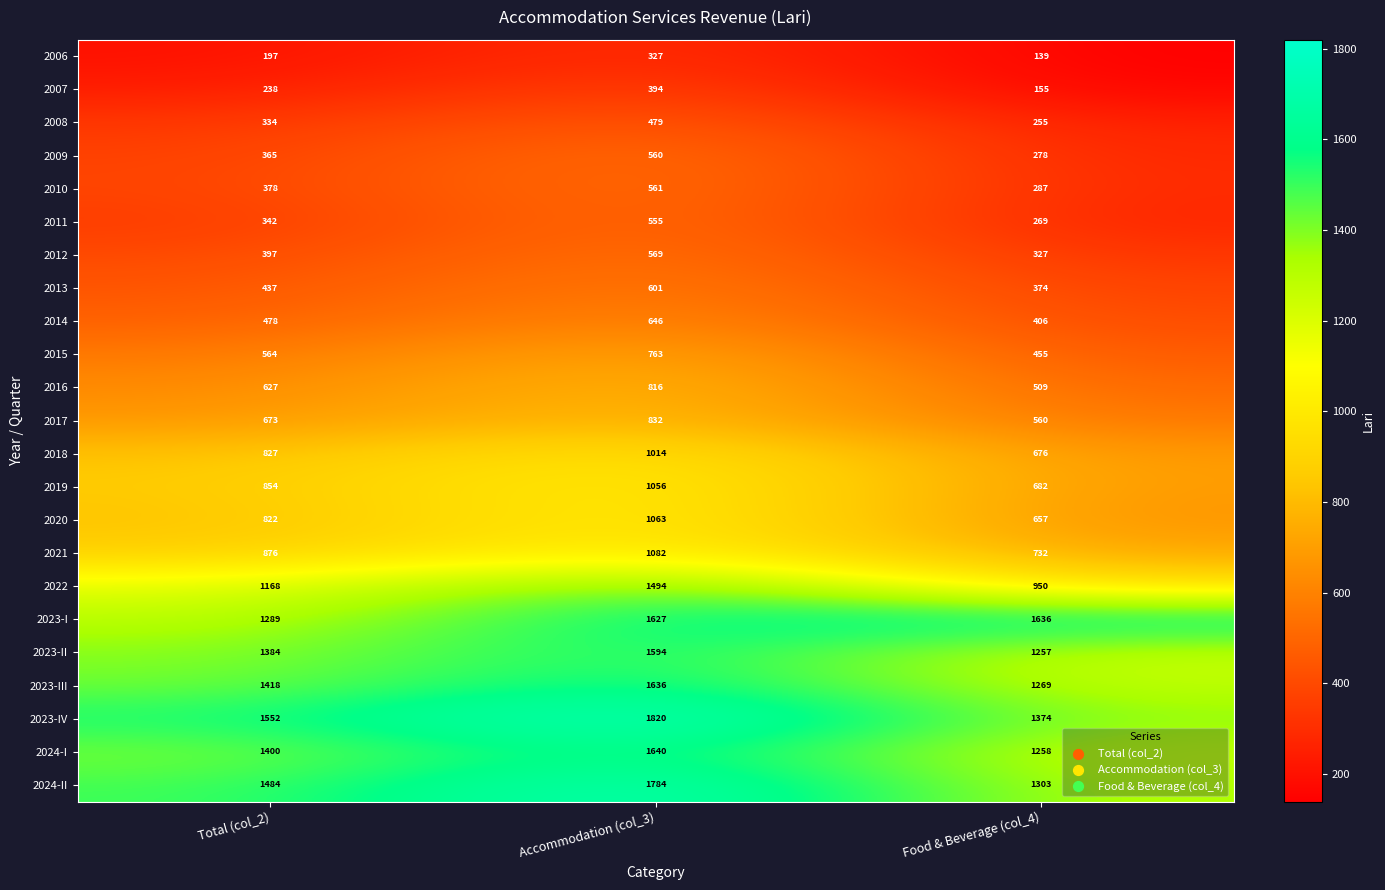

True or false: 2022 has a value of 2094 at Total (col_2).

False